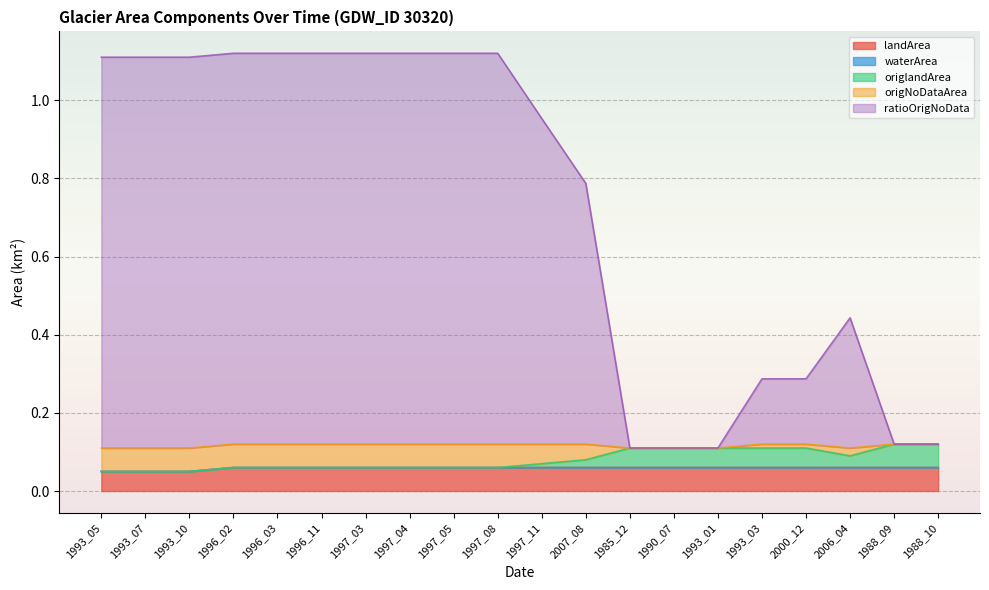

Is it true that landArea equals 0.0 at 2000_12?

False